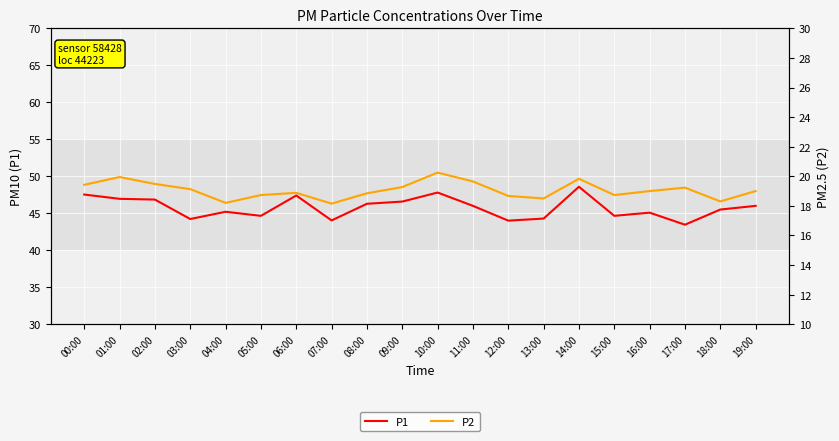

List the series in order of their peak value, highest first.

P1, P2